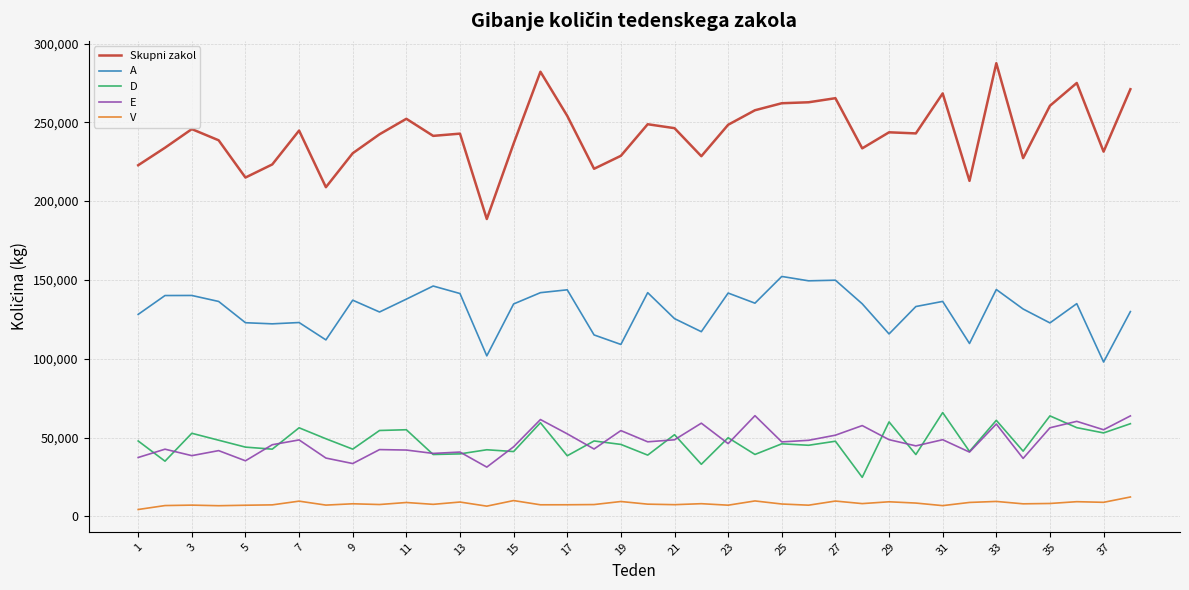

Which series has the largest total across all categories?

Skupni zakol